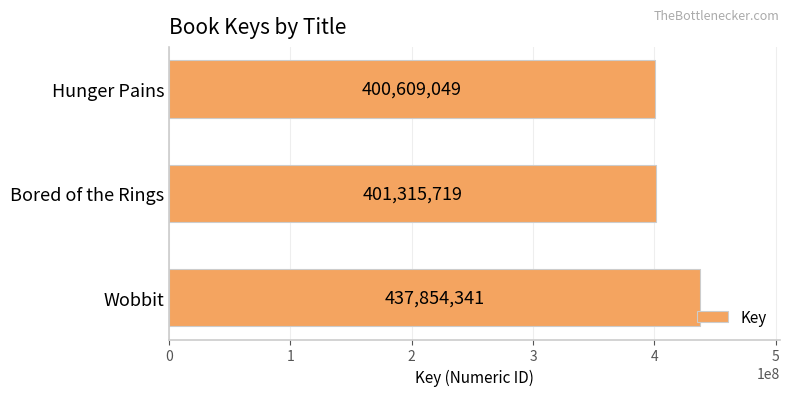

Rank the categories by value from lowest to highest.

Hunger Pains, Bored of the Rings, Wobbit